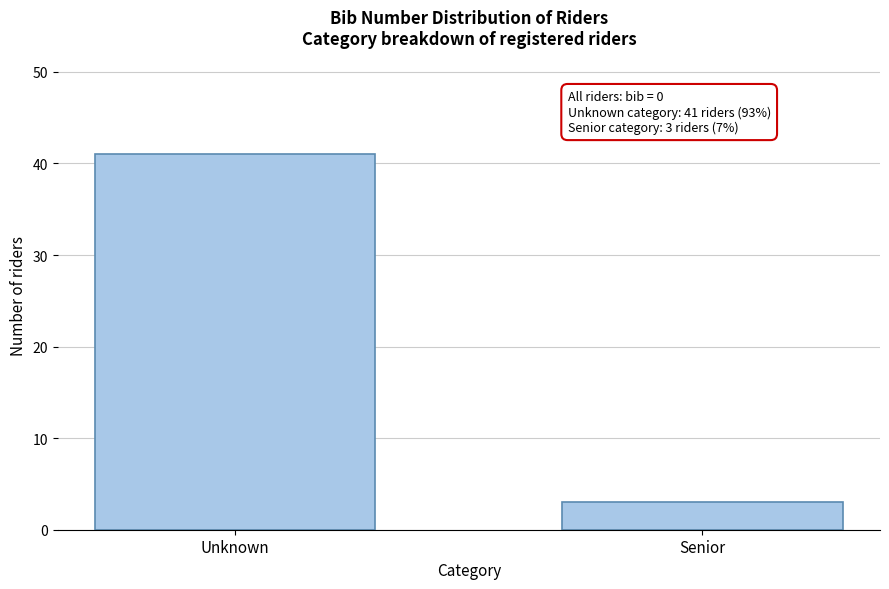

Reading left to right, list all the values displayed in this chart.

Unknown=41	Senior=3